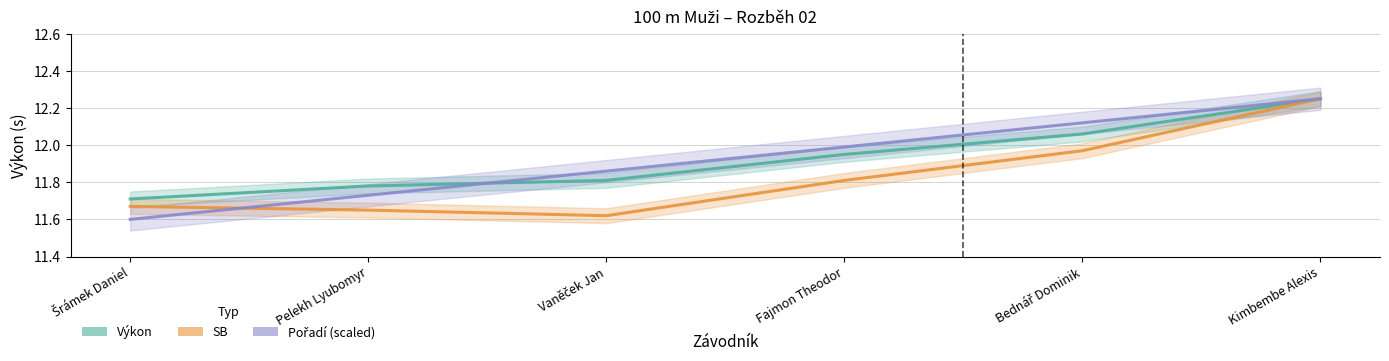

What are all the series names shown in the legend?

Výkon, SB, Pořadí (scaled)